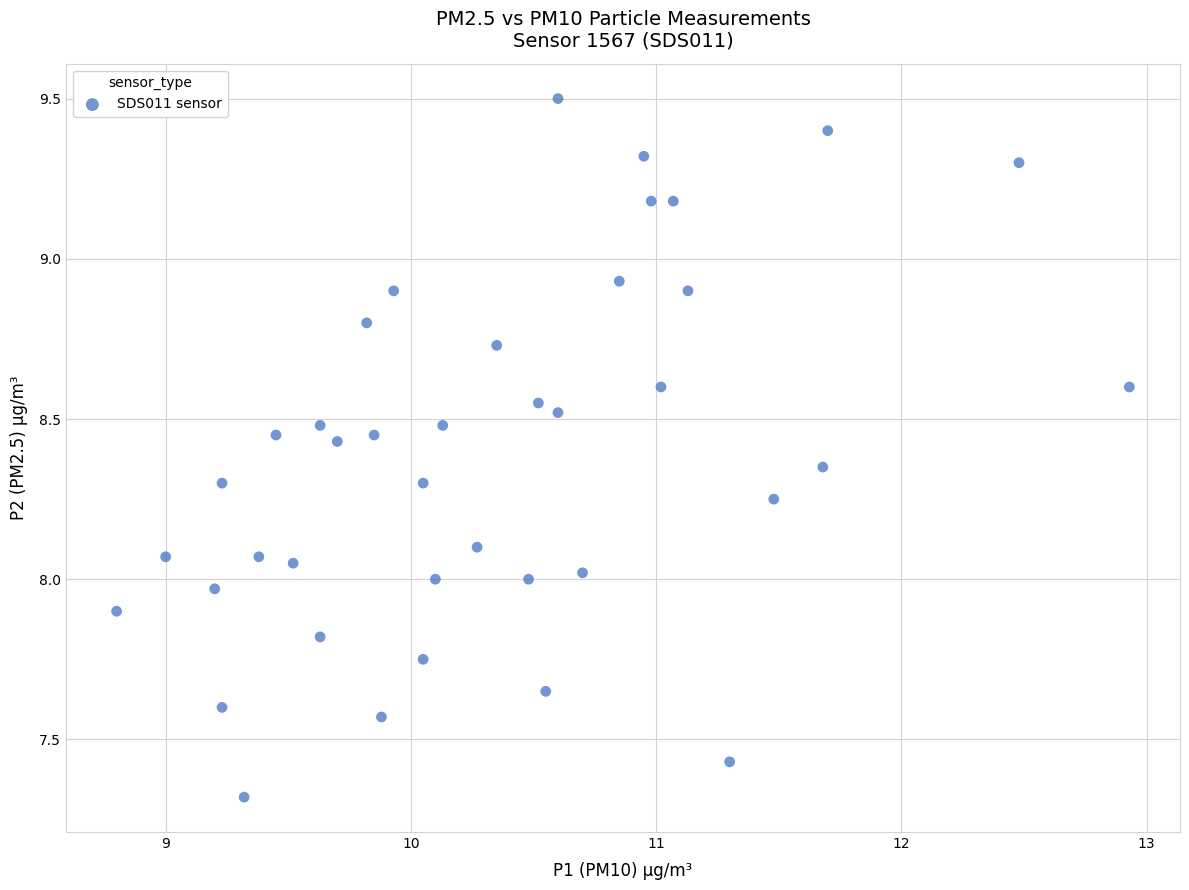

What is the range of Y values (max minus min)?

2.2